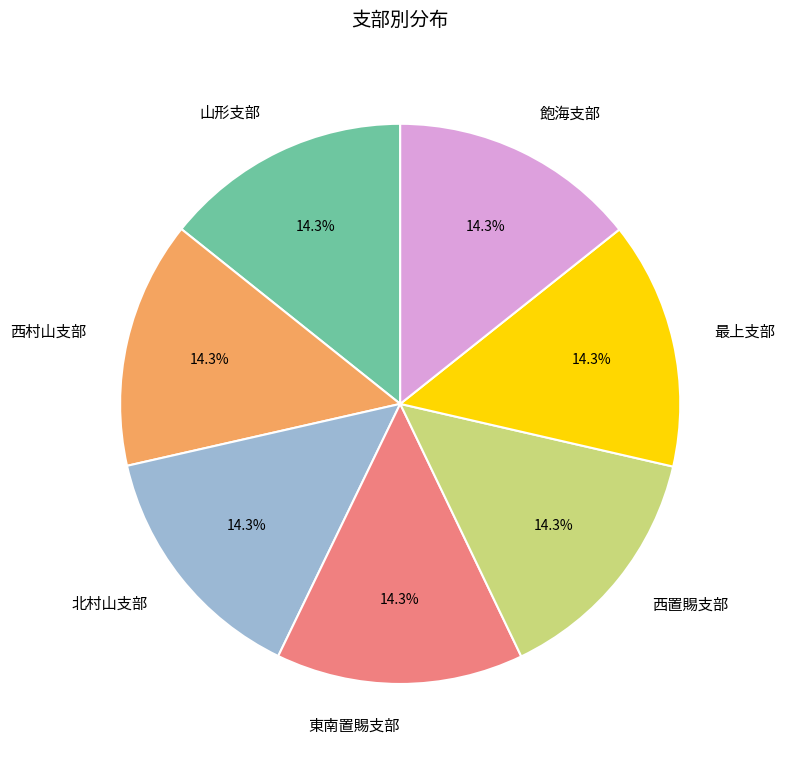

Is there a majority slice in this chart?

No